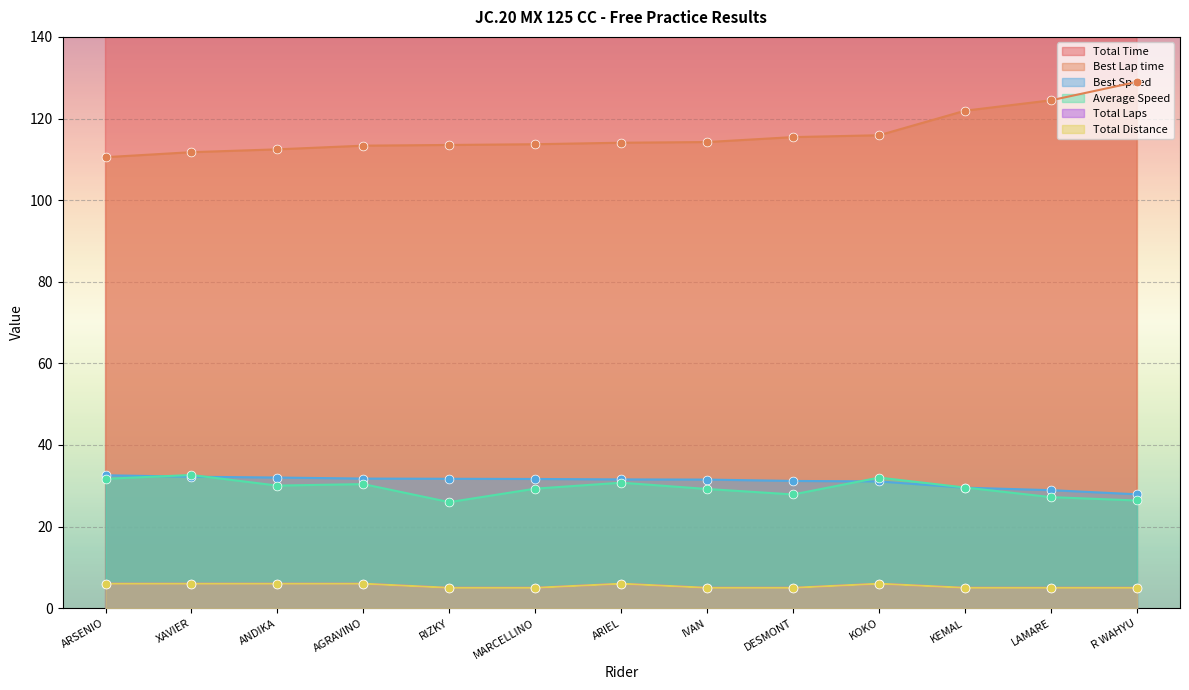

Which series contains the lowest Y value?

Total Laps